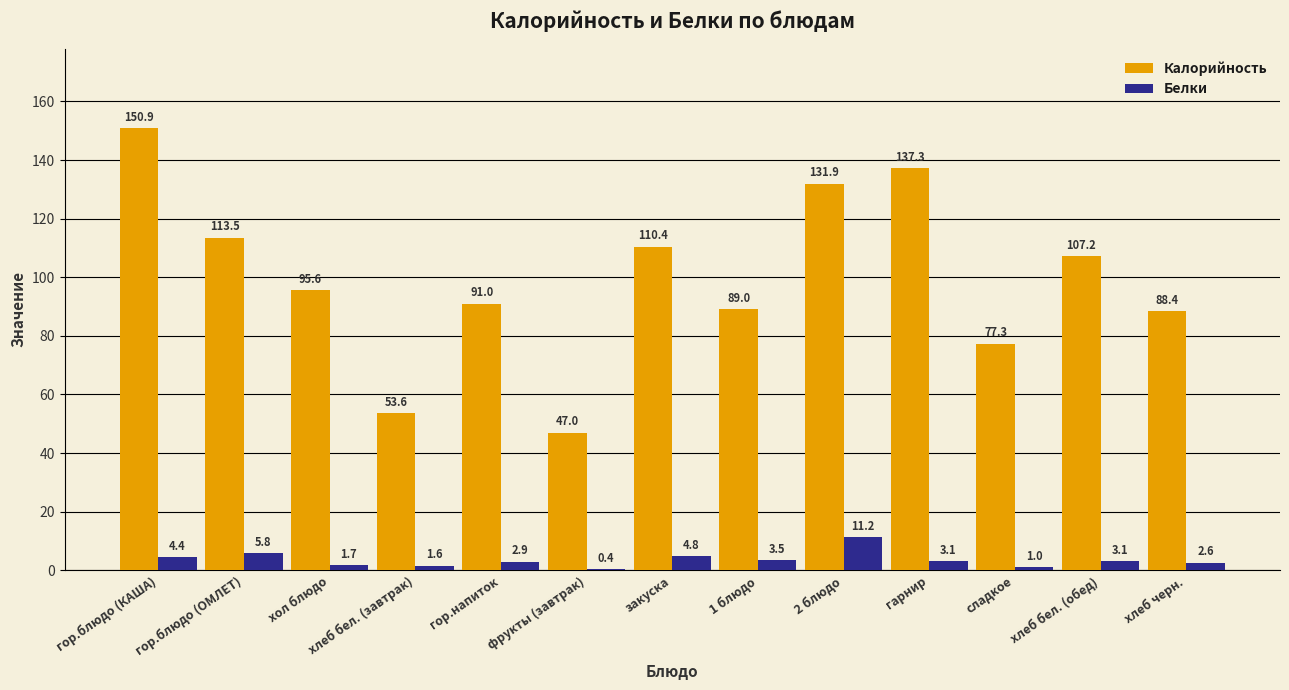

Which label corresponds to the largest value in the chart?

гор.блюдо (КАША)